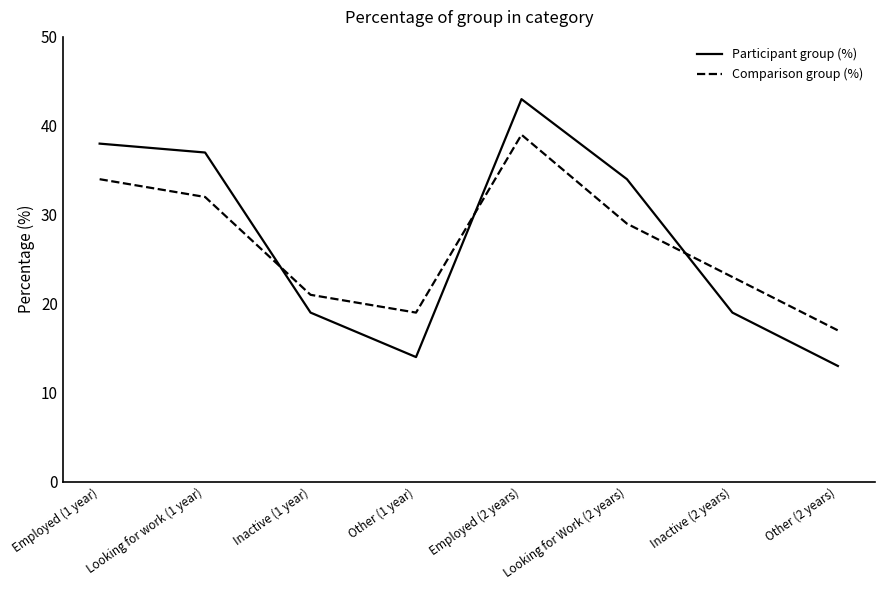

How many interior local valleys does the Comparison group (%) series have?

1